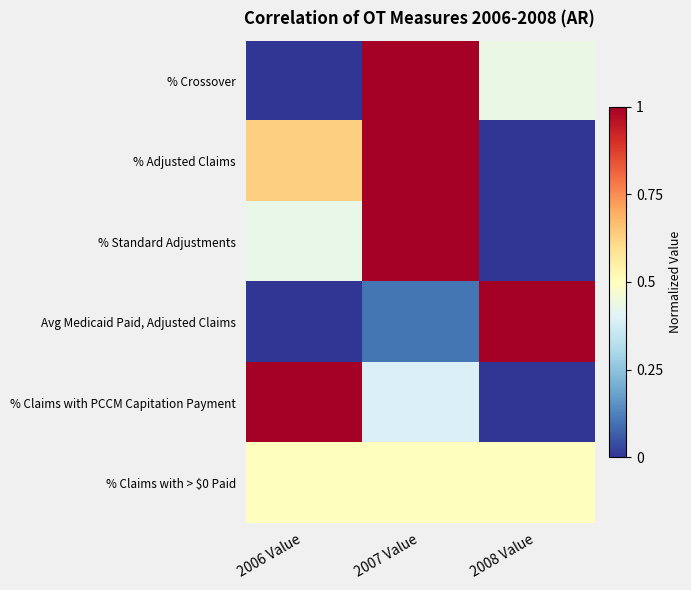

Count the number of categories in the chart.

3